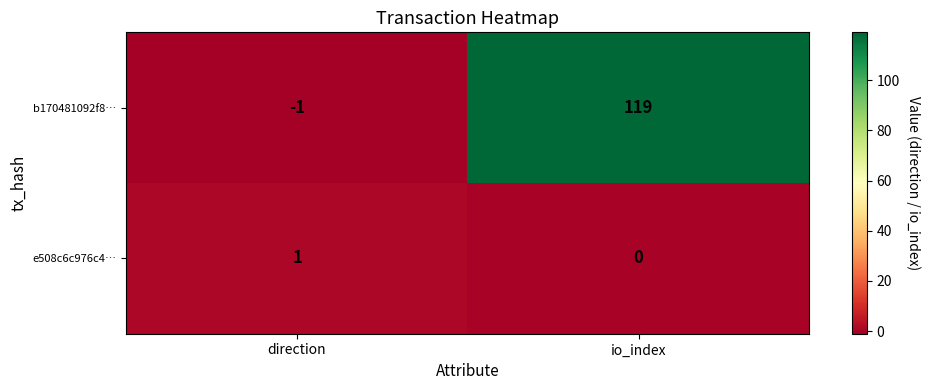

Between direction and io_index, which series saw the biggest shift?

b170481092f8…